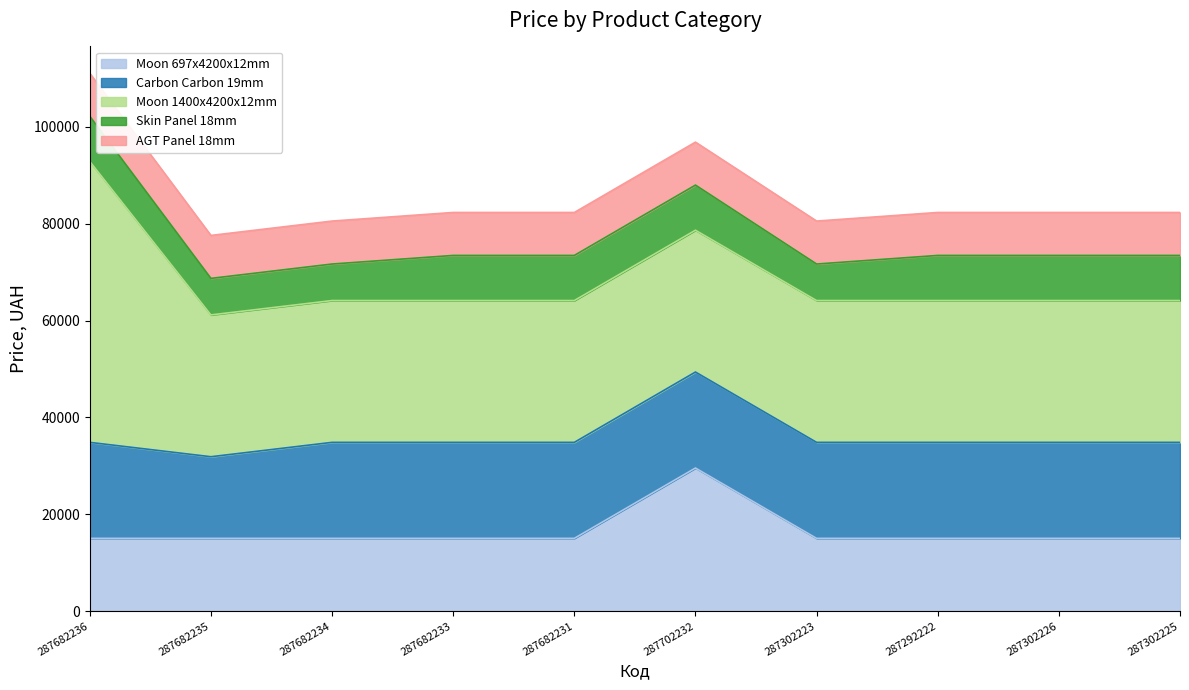

At which category is the sum across all series the highest?

287682236